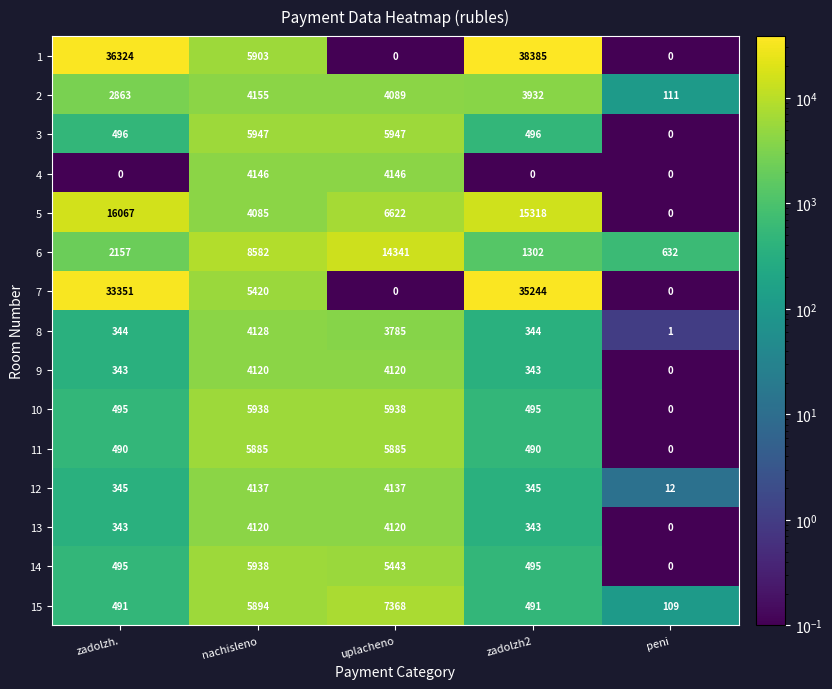

Rank the categories by 2 value from highest to lowest.

nachisleno, uplacheno, zadolzh2, zadolzh., peni